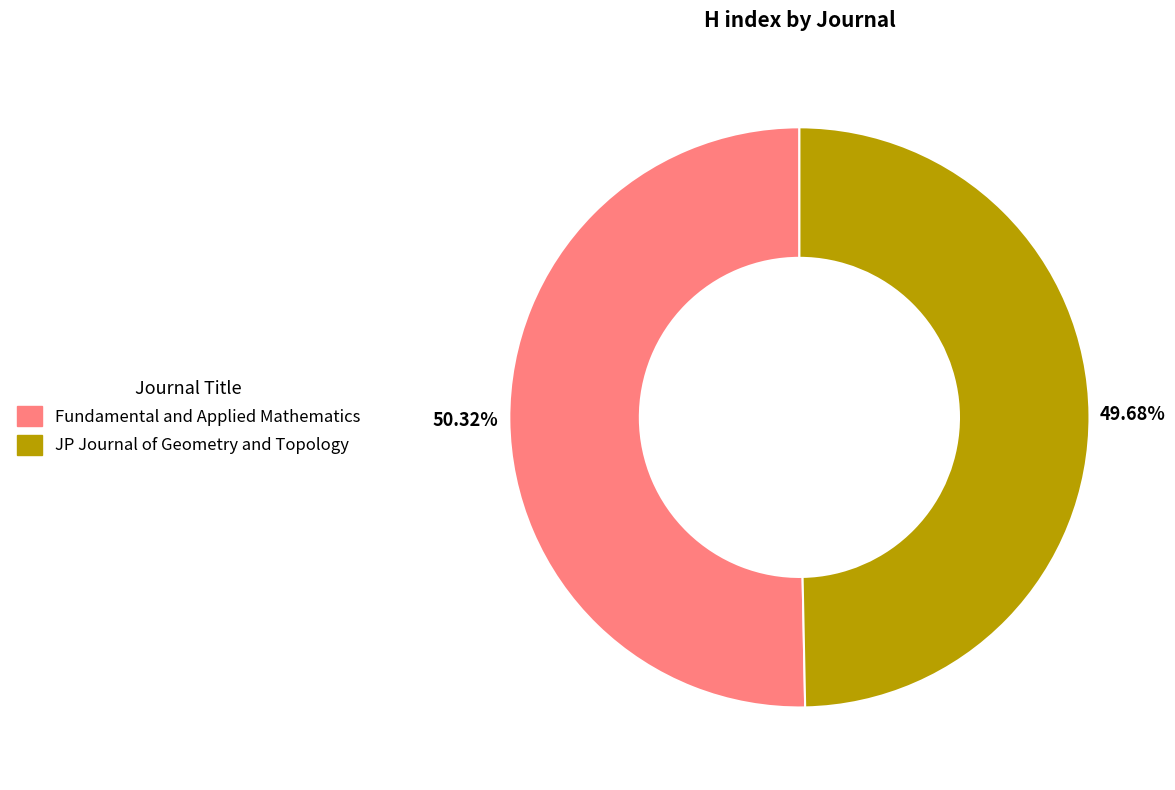

What percentage is the Fundamental and Applied Mathematics slice, to the nearest percent?

50%